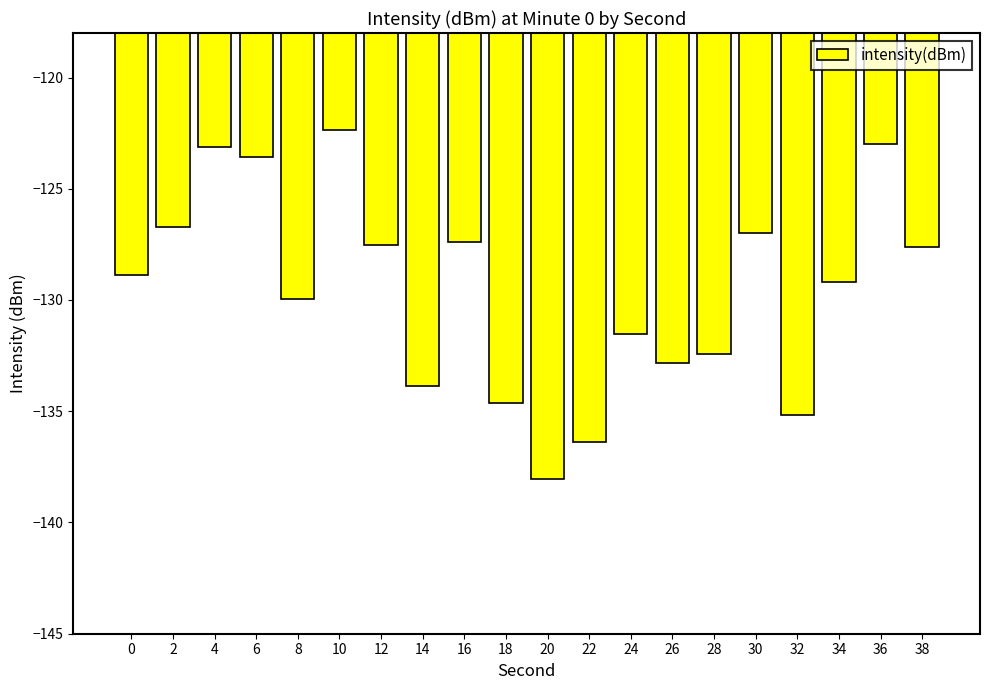

The chart shows a value of -138.0 at 20. True or false?

True